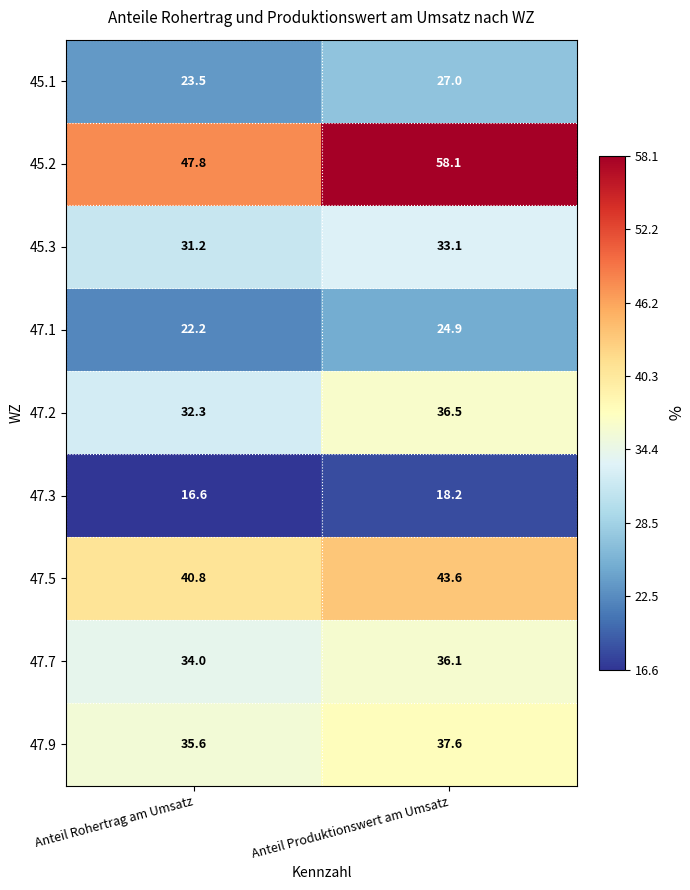

Reading right to left, transcribe all the data shown in this chart.

45.1: 27.0	23.5
45.2: 58.1	47.8
45.3: 33.1	31.2
47.1: 24.9	22.2
47.2: 36.5	32.3
47.3: 18.2	16.6
47.5: 43.6	40.8
47.7: 36.1	34.0
47.9: 37.6	35.6